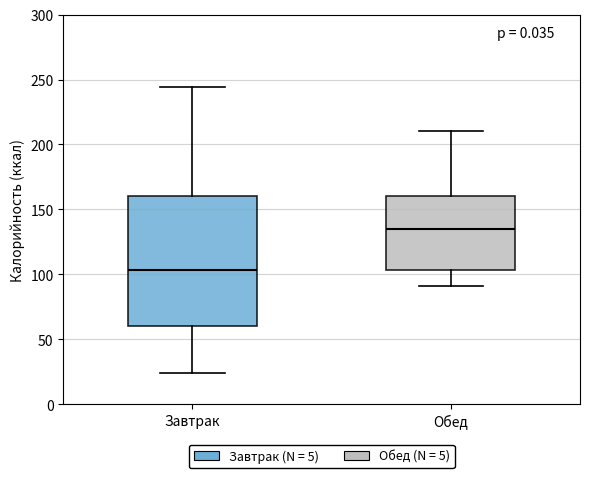

Which box is the tallest, from its lower edge to its upper edge?

Завтрак